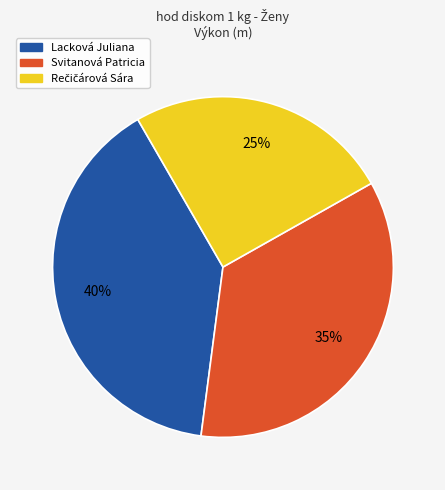

Is the sum of Svitanová Patricia and Lacková Juliana greater than half?

Yes